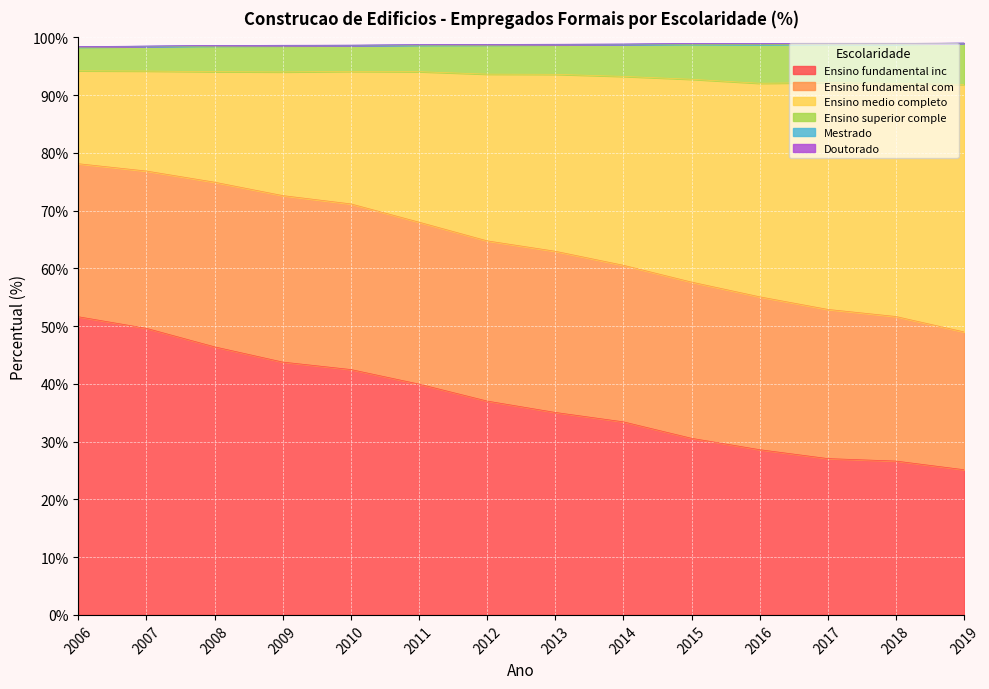

True or false: Ensino superior comple and Ensino medio completo intersect in this chart.

False